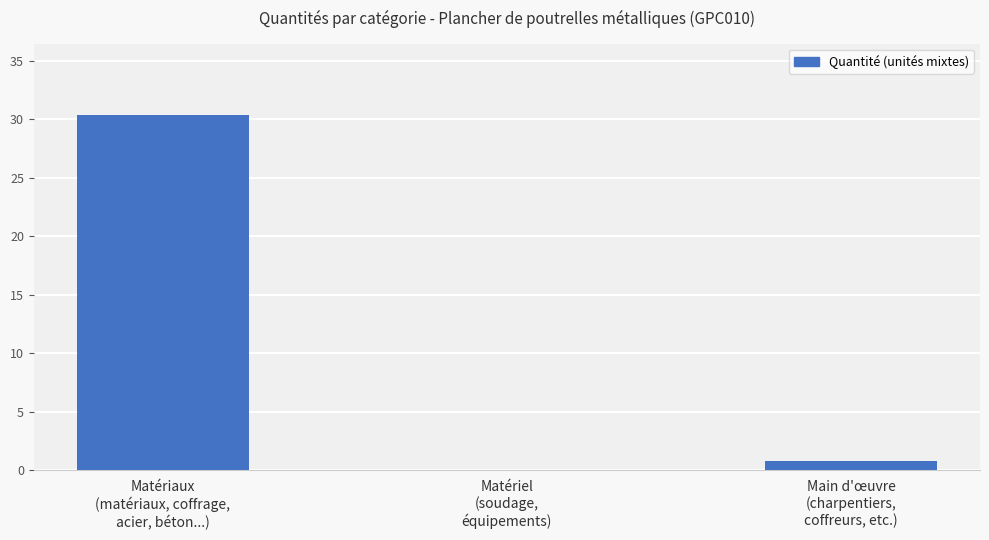

What is the maximum value shown in the chart?

30.4